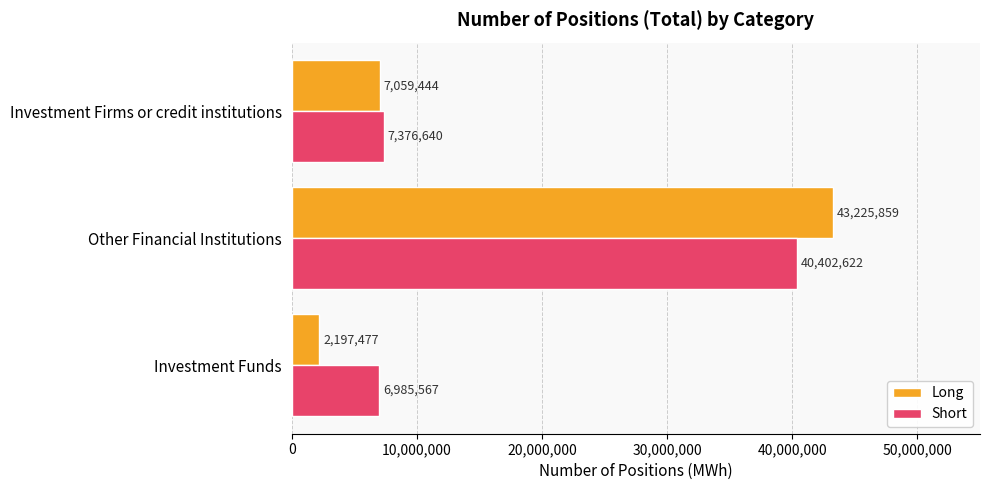

At which category is the sum across all series the highest?

Other Financial Institutions